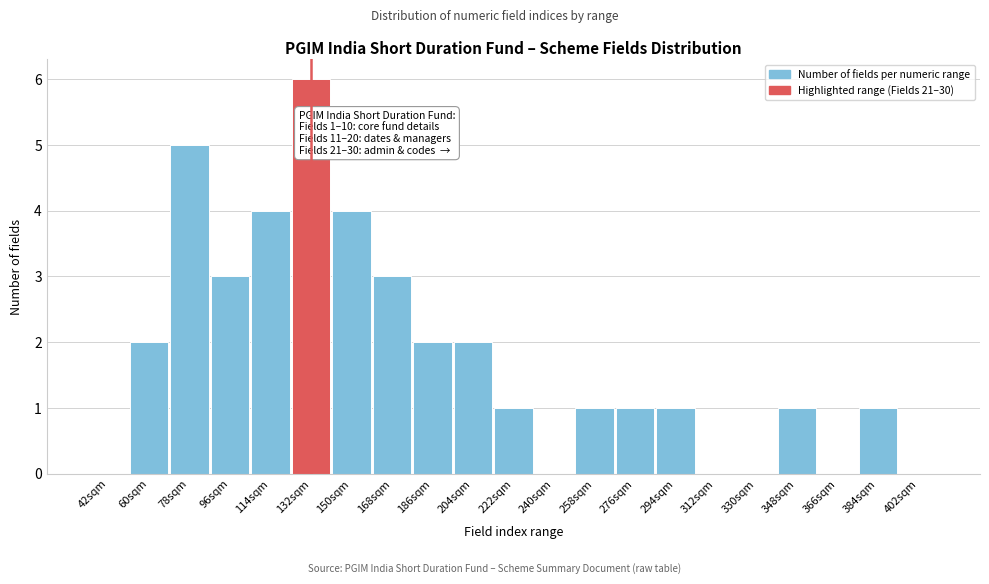

Reading right to left, extract all data points from this chart.

402sqm=0	384sqm=1	366sqm=0	348sqm=1	330sqm=0	312sqm=0	294sqm=1	276sqm=1	258sqm=1	240sqm=0	222sqm=1	204sqm=2	186sqm=2	168sqm=3	150sqm=4	132sqm=6	114sqm=4	96sqm=3	78sqm=5	60sqm=2	42sqm=0